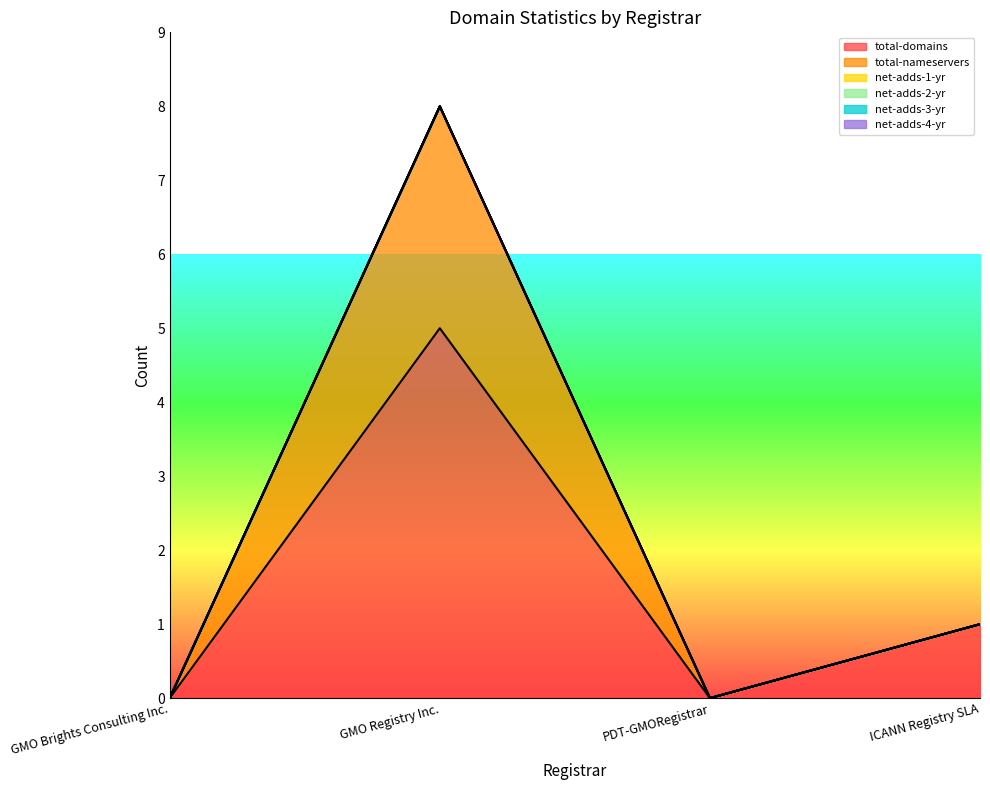

Does the chart have visible grid lines?

No